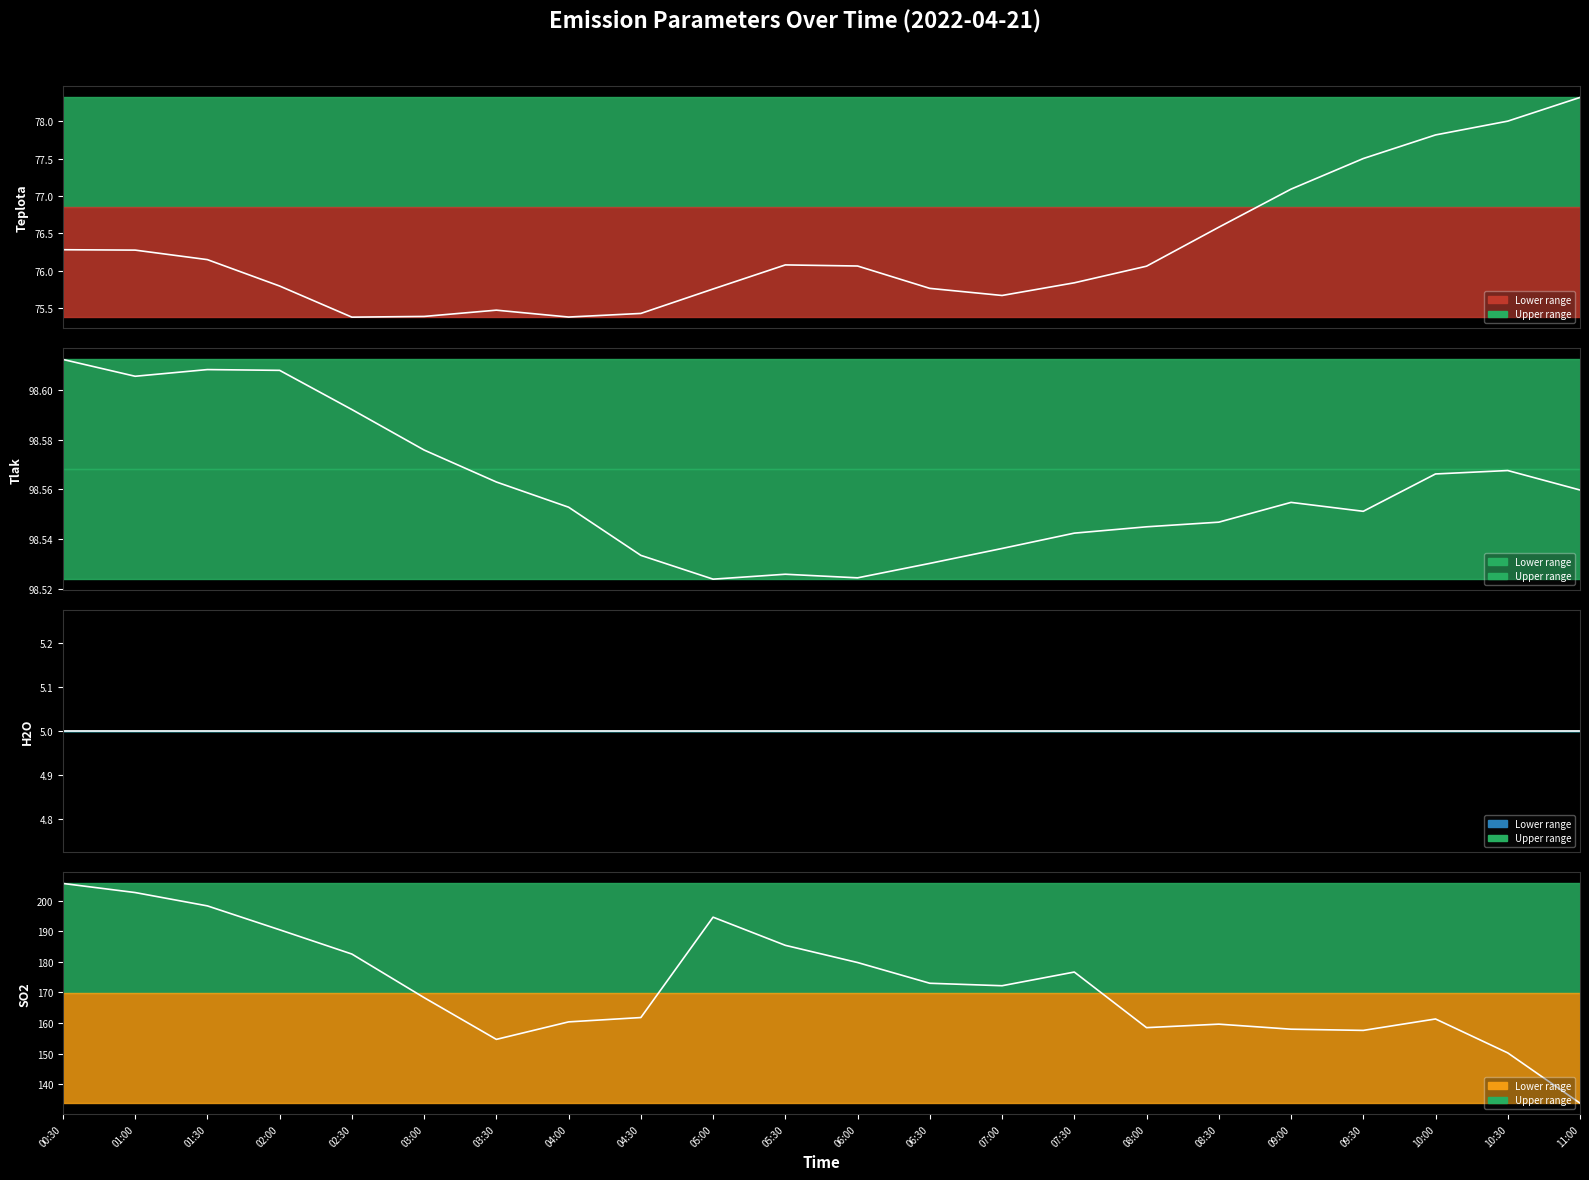

Reading left to right, transcribe all the data shown in this chart.

Teplota: 00:30=76.3	01:00=76.3	01:30=76.1	02:00=75.8	02:30=75.4	03:00=75.4	03:30=75.5	04:00=75.4	04:30=75.4	05:00=75.8	05:30=76.1	06:00=76.1	06:30=75.8	07:00=75.7	07:30=75.8	08:00=76.1	08:30=76.6	09:00=77.1	09:30=77.5	10:00=77.8	10:30=78.0	11:00=78.3
Tlak: 00:30=98.6	01:00=98.6	01:30=98.6	02:00=98.6	02:30=98.6	03:00=98.6	03:30=98.6	04:00=98.6	04:30=98.5	05:00=98.5	05:30=98.5	06:00=98.5	06:30=98.5	07:00=98.5	07:30=98.5	08:00=98.5	08:30=98.5	09:00=98.6	09:30=98.6	10:00=98.6	10:30=98.6	11:00=98.6
H2O: 00:30=5.0	01:00=5.0	01:30=5.0	02:00=5.0	02:30=5.0	03:00=5.0	03:30=5.0	04:00=5.0	04:30=5.0	05:00=5.0	05:30=5.0	06:00=5.0	06:30=5.0	07:00=5.0	07:30=5.0	08:00=5.0	08:30=5.0	09:00=5.0	09:30=5.0	10:00=5.0	10:30=5.0	11:00=5.0
SO2: 00:30=205.6	01:00=202.6	01:30=198.3	02:00=190.5	02:30=182.5	03:00=168.3	03:30=154.7	04:00=160.4	04:30=161.8	05:00=194.6	05:30=185.4	06:00=179.8	06:30=173.0	07:00=172.2	07:30=176.7	08:00=158.5	08:30=159.6	09:00=158.0	09:30=157.6	10:00=161.3	10:30=150.2	11:00=133.8